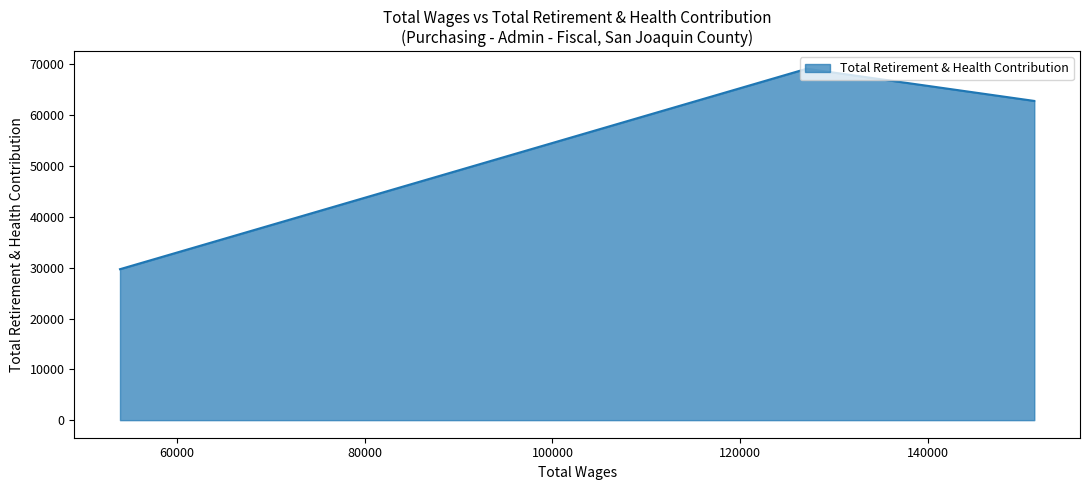

Between 127087.0 and 151335.0, which is larger?

127087.0